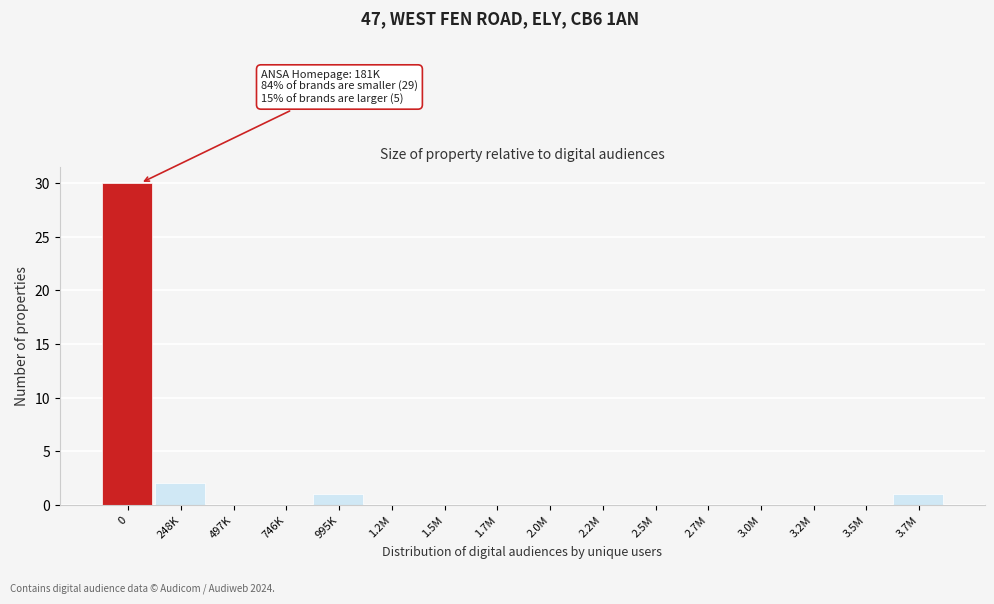

Reading left to right, list all the values displayed in this chart.

0=30	248K=2	497K=0	746K=0	995K=1	1.2M=0	1.5M=0	1.7M=0	2.0M=0	2.2M=0	2.5M=0	2.7M=0	3.0M=0	3.2M=0	3.5M=0	3.7M=1